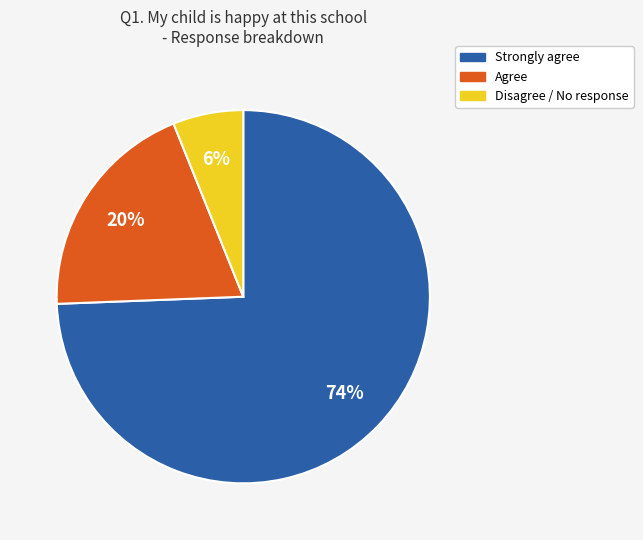

Is there any slice that represents more than half of the pie?

Yes